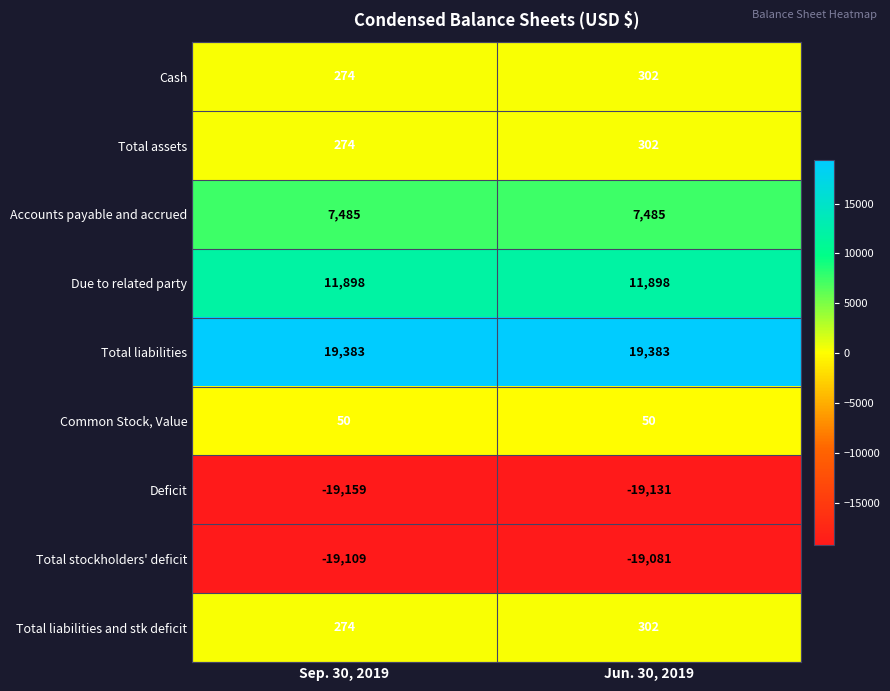

The value of Total liabilities and stk deficit at Sep. 30, 2019 is 461. True or false?

False